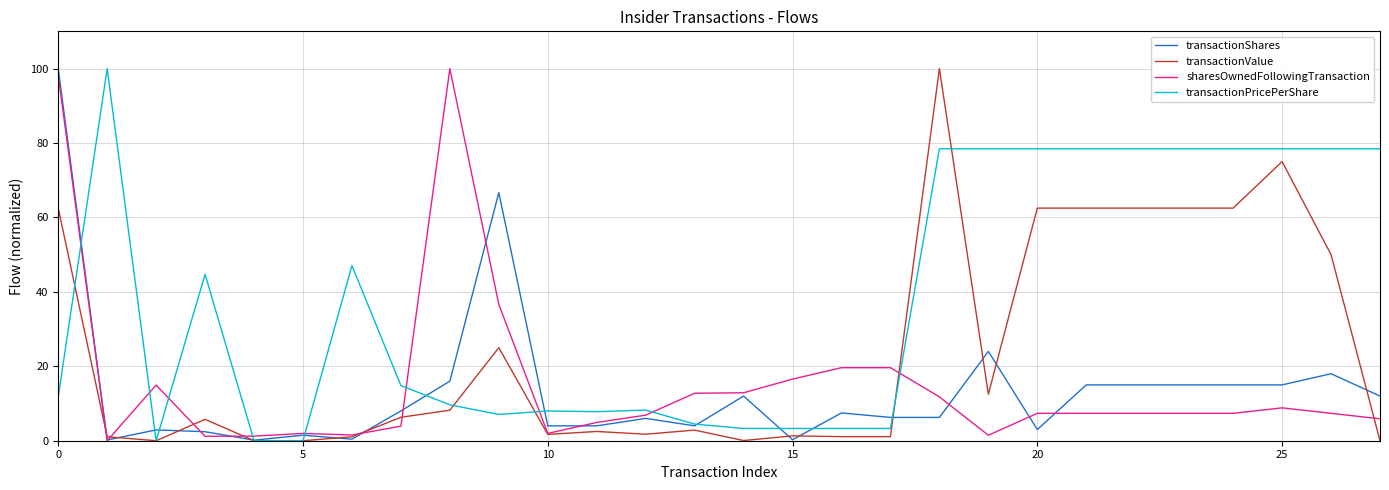

Which series ends up on top after the final intersection of sharesOwnedFollowingTransaction and transactionPricePerShare?

transactionPricePerShare